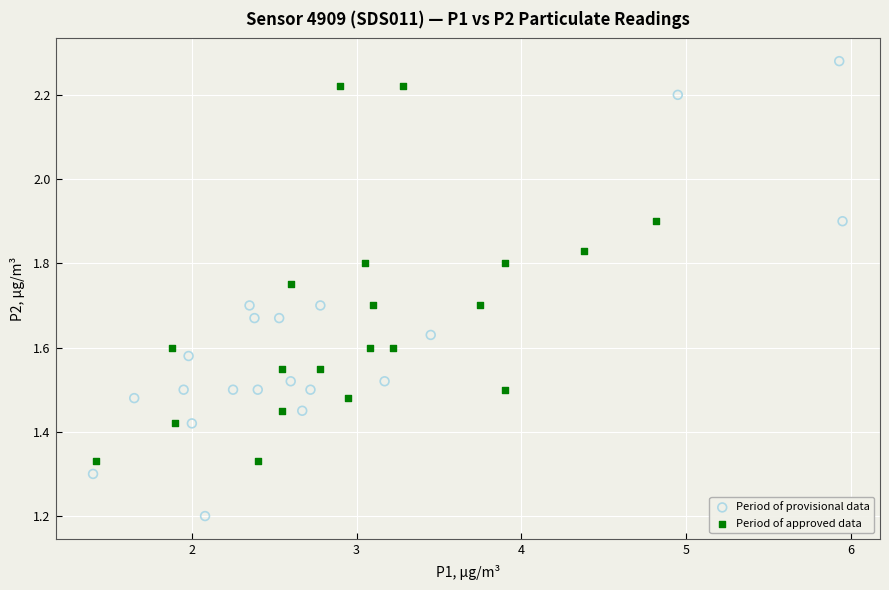

Which series has the widest spread of Y values?

Period of provisional data